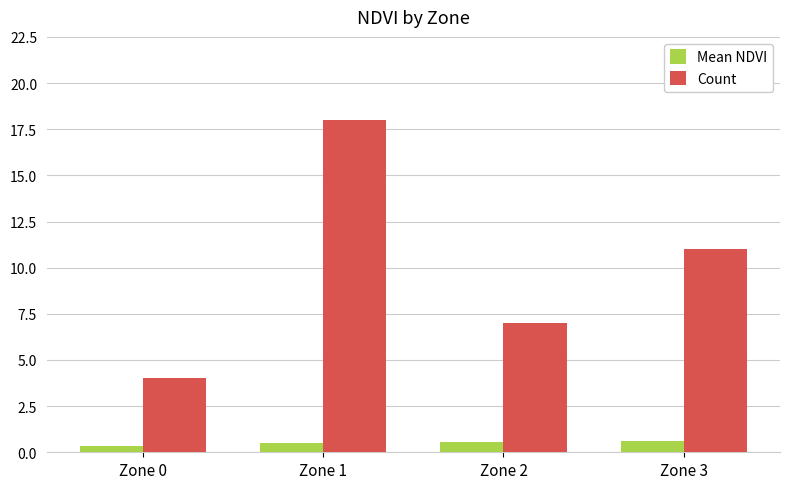

What is the difference between the highest and lowest values at Zone 1?

17.5